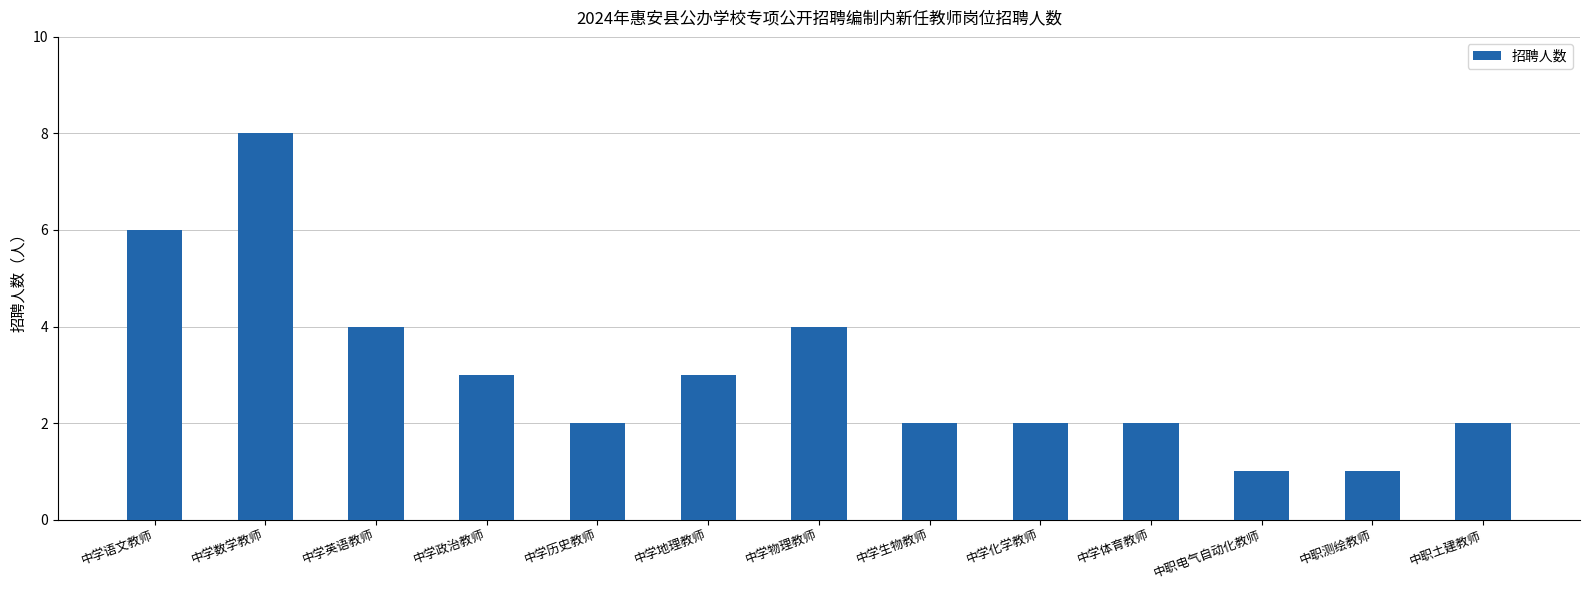

The value at 中学语文教师 is 2. True or false?

False